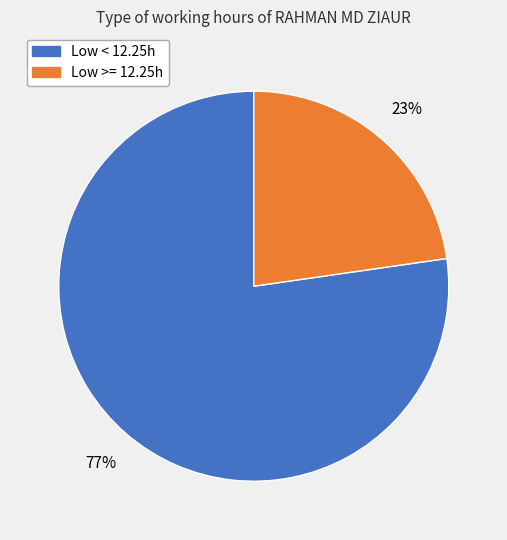

To the nearest percent, what is the average slice percentage?

50%